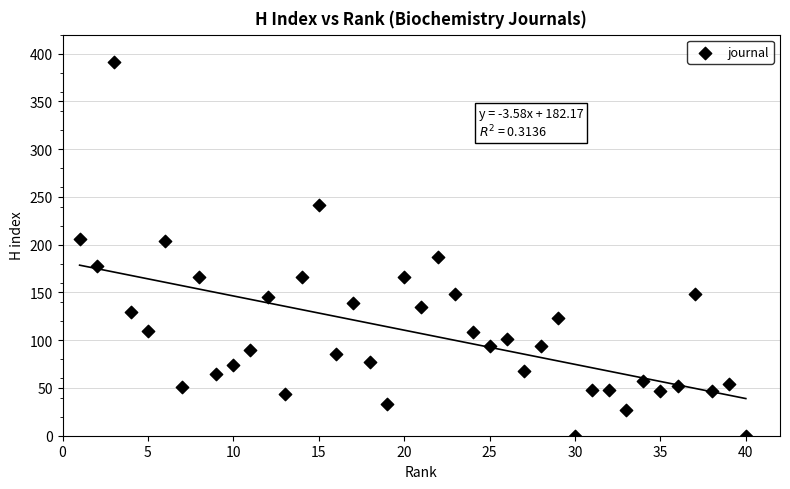

What is the range of Y values (max minus min)?

391